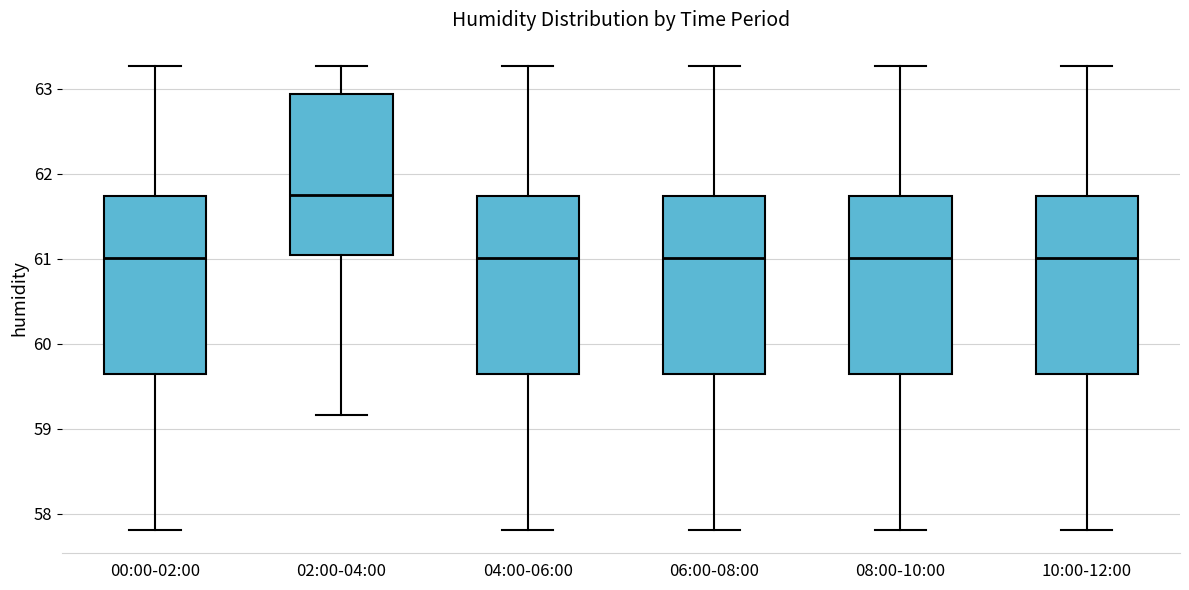

Which box has the highest median line?

02:00-04:00